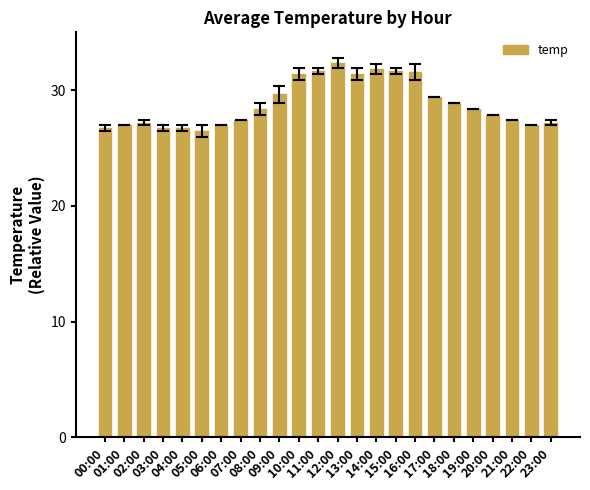

The value at 16:00 is 18.8. True or false?

False